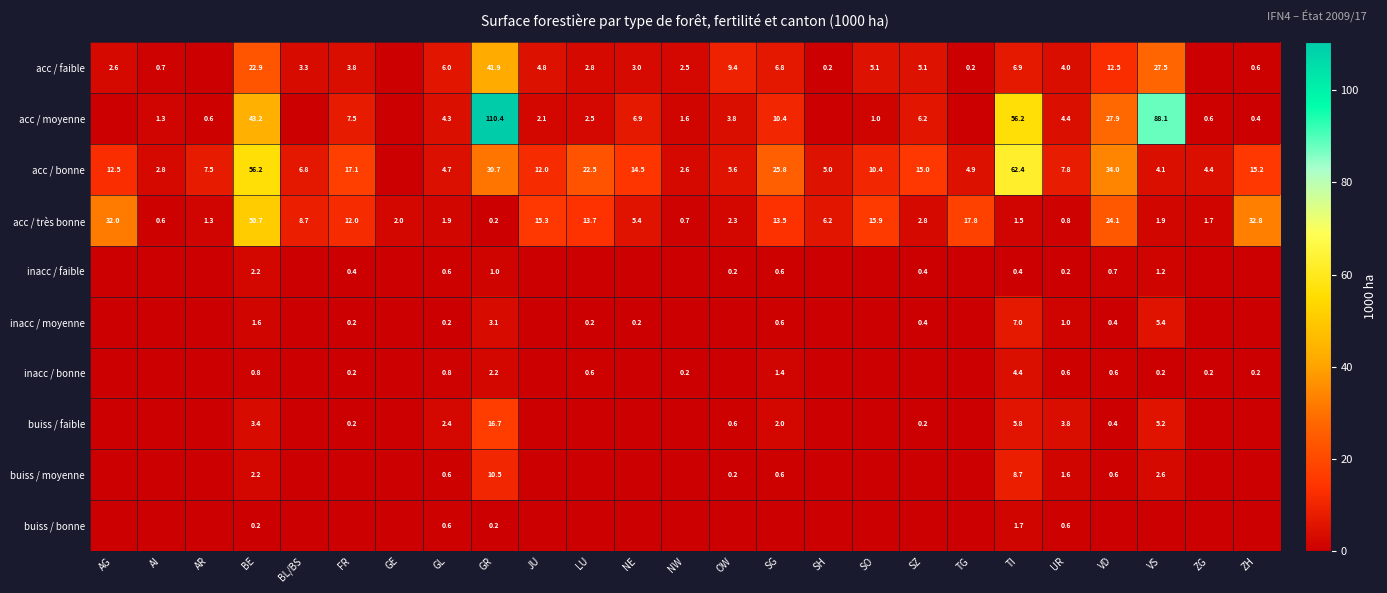

What is the sum of the buiss / moyenne values at VD and TI?

9.3